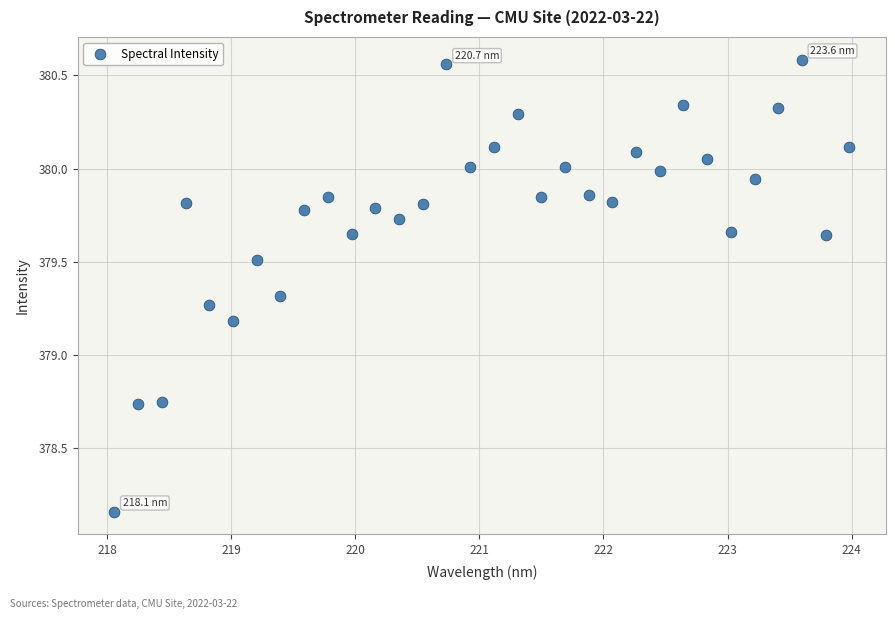

What Y value in the scatter plot is closest to 379?

379.2